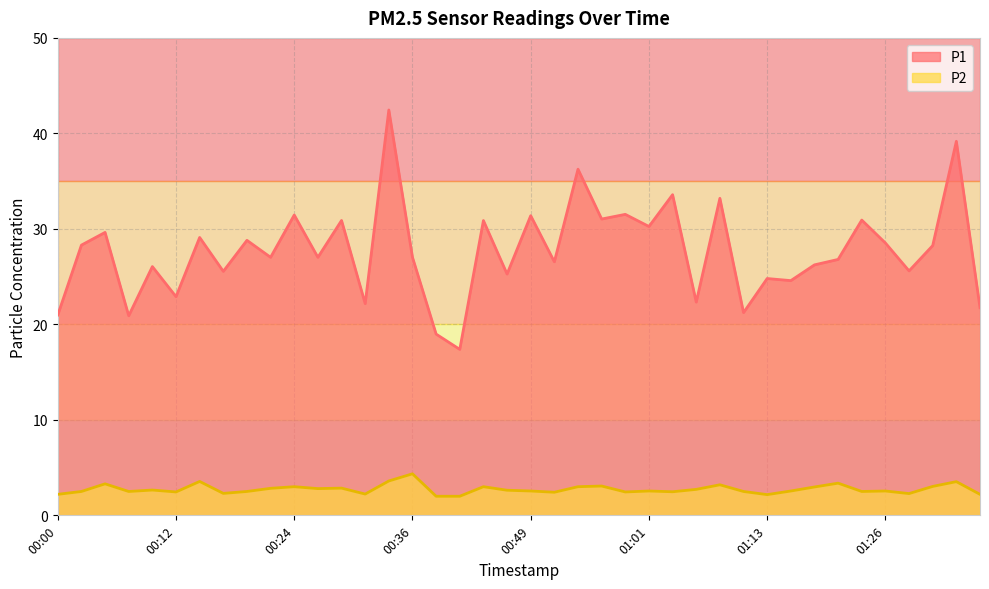

How many lines are shown in the chart?

2